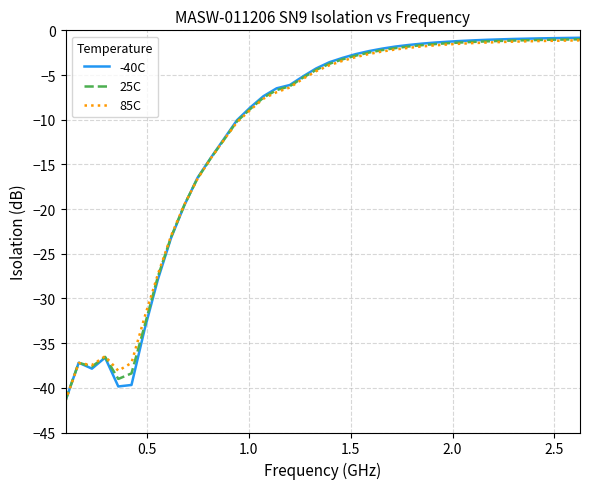

Which series has the largest range (max minus min)?

-40C